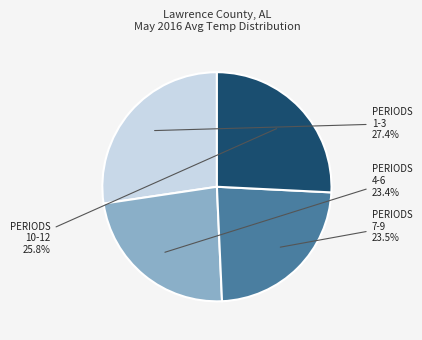

To the nearest percent, what is the average slice percentage?

25%